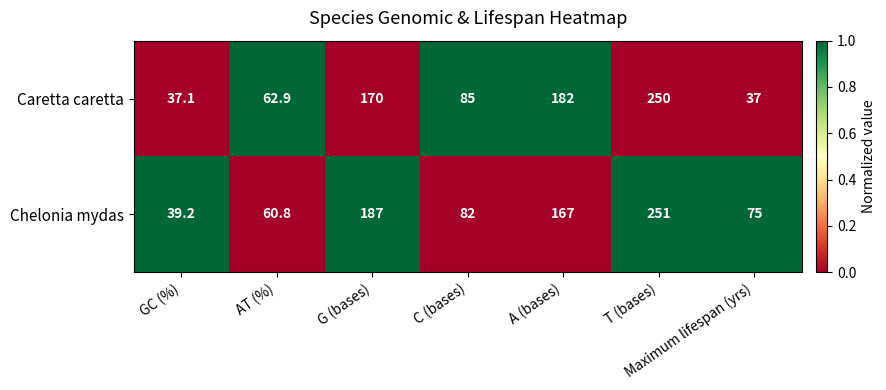

What is the total value across all series at T (bases)?

501.0